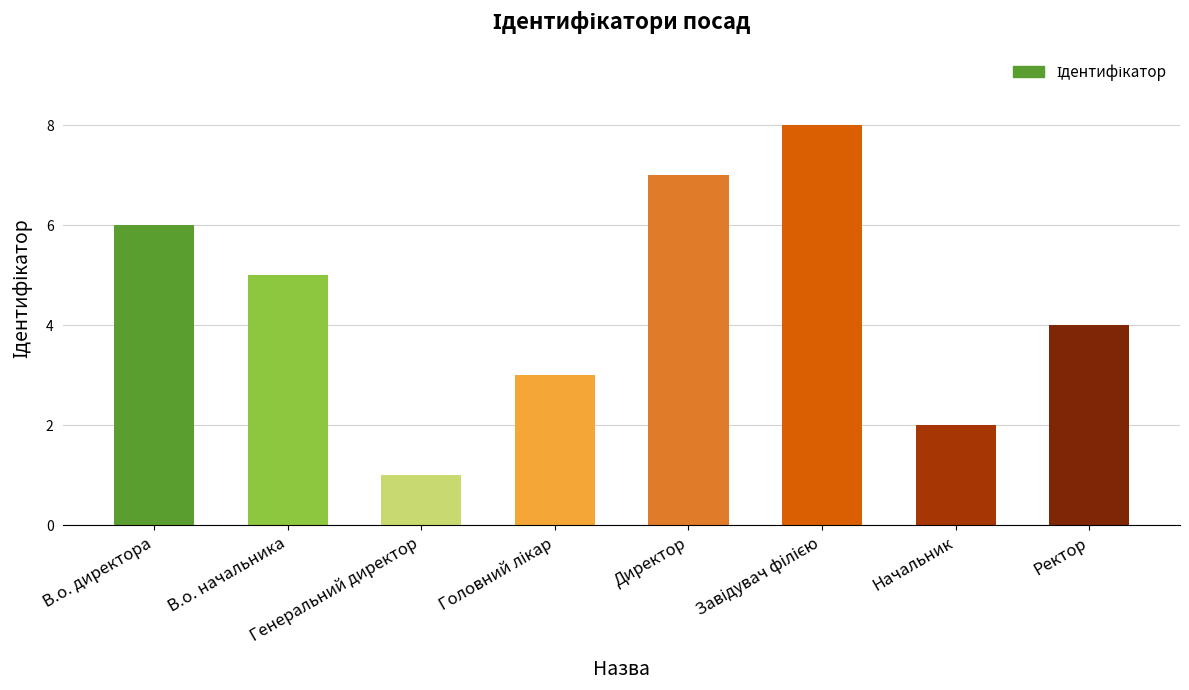

At which label is the value closest to 4?

Ректор